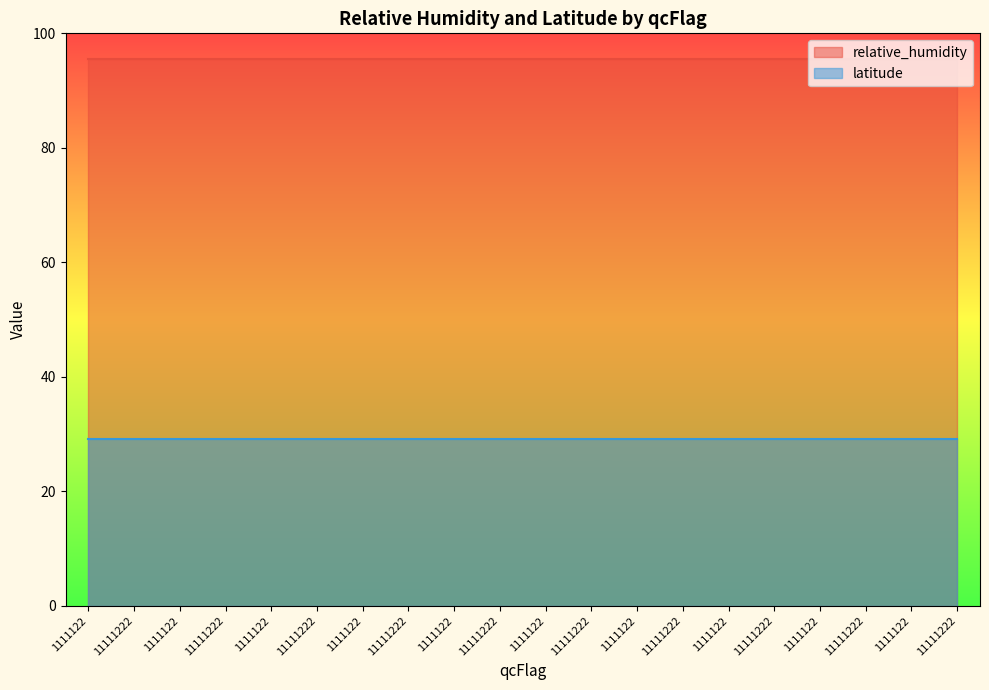

Is it true that latitude equals 29.1 at 1111122?

True